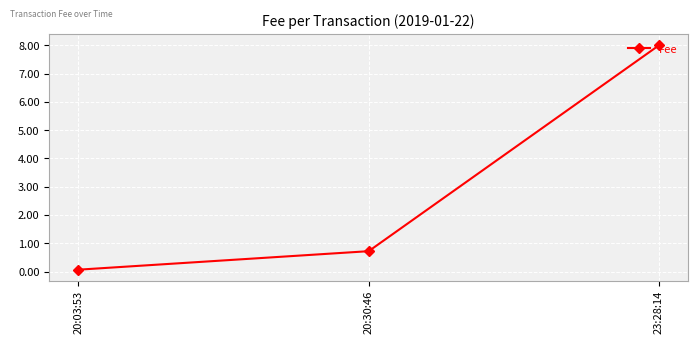

What is the approximate value at 20:03:53?

0.1